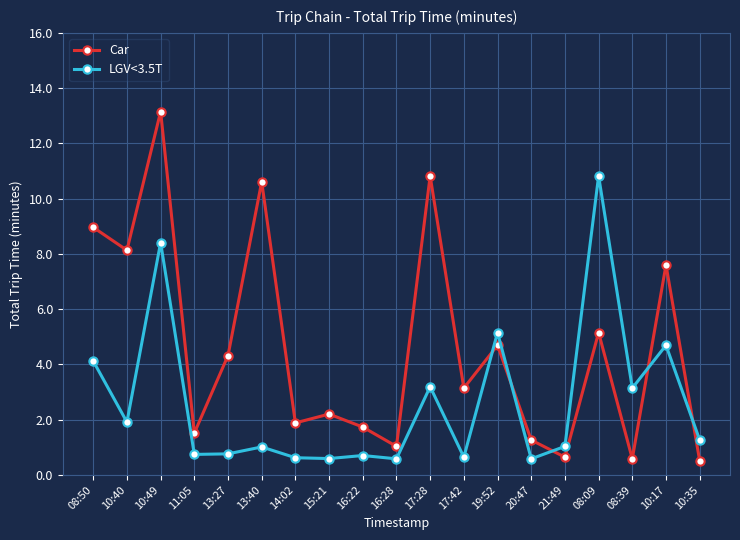

The LGV<3.5T series shows 10.8 at 08:09. True or false?

True